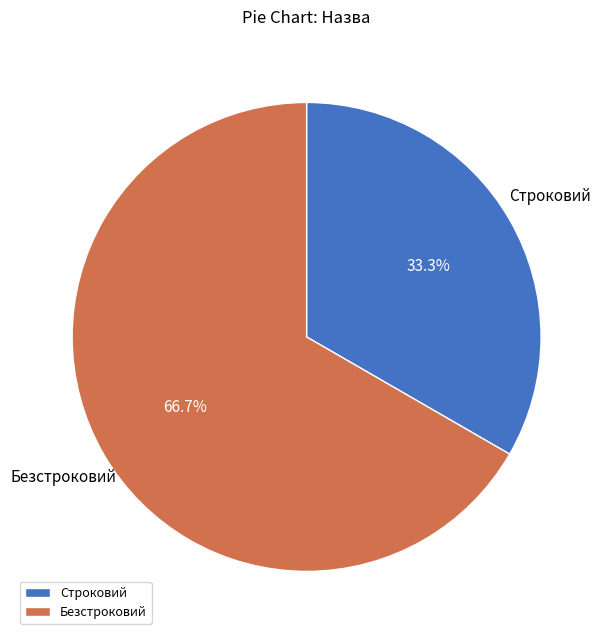

Approximately how many times larger is the value at Безстроковий compared to Строковий?

2.0